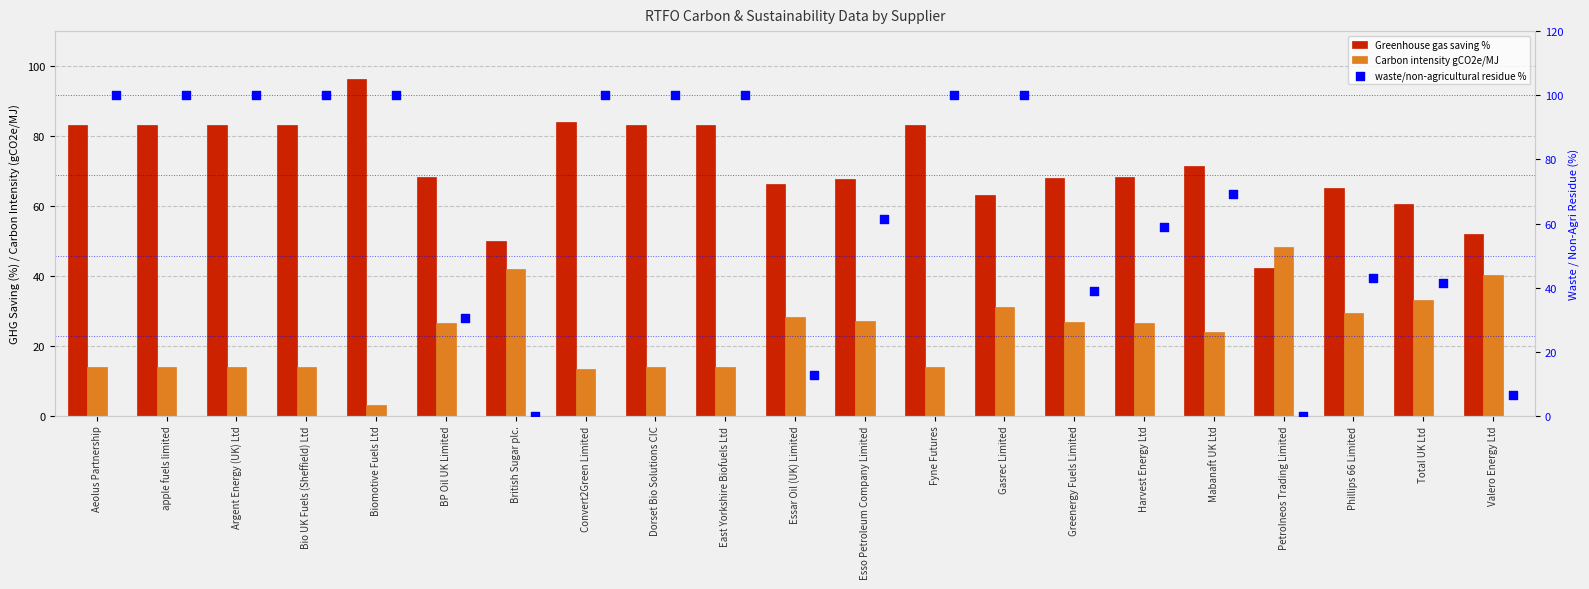

Which series has the largest Y range (max minus min)?

waste/non-agricultural residue %